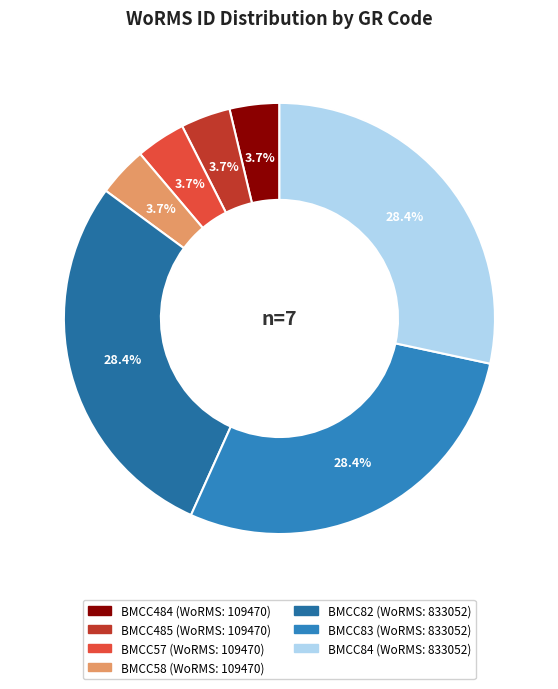

How many slices are in this pie chart?

7